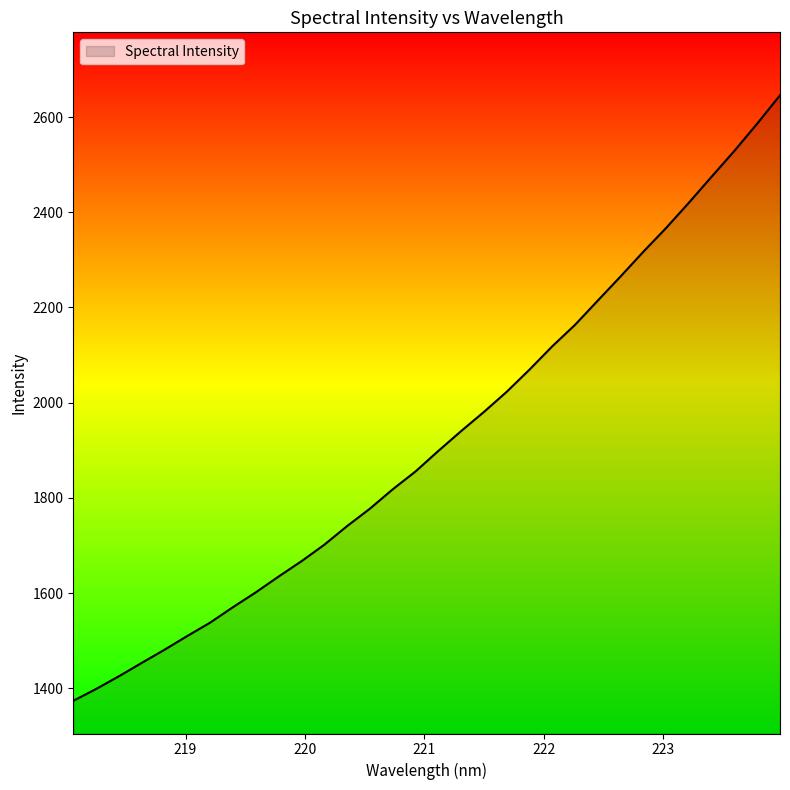

What is the maximum value shown in the chart?

2645.8